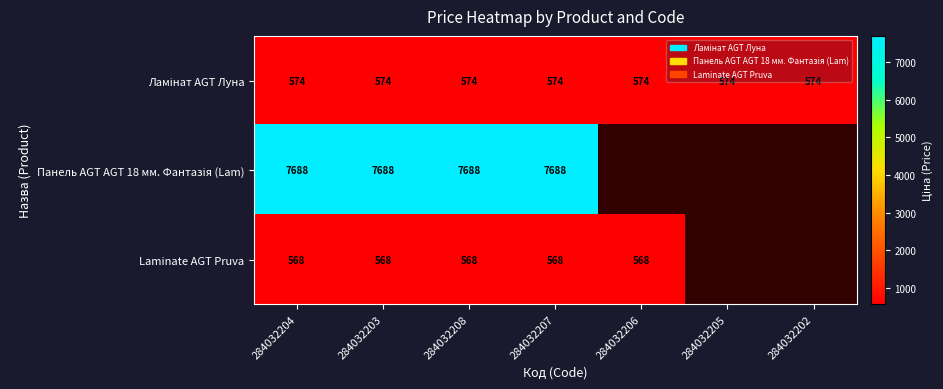

What is the total value across all series at 284032204?

8830.0